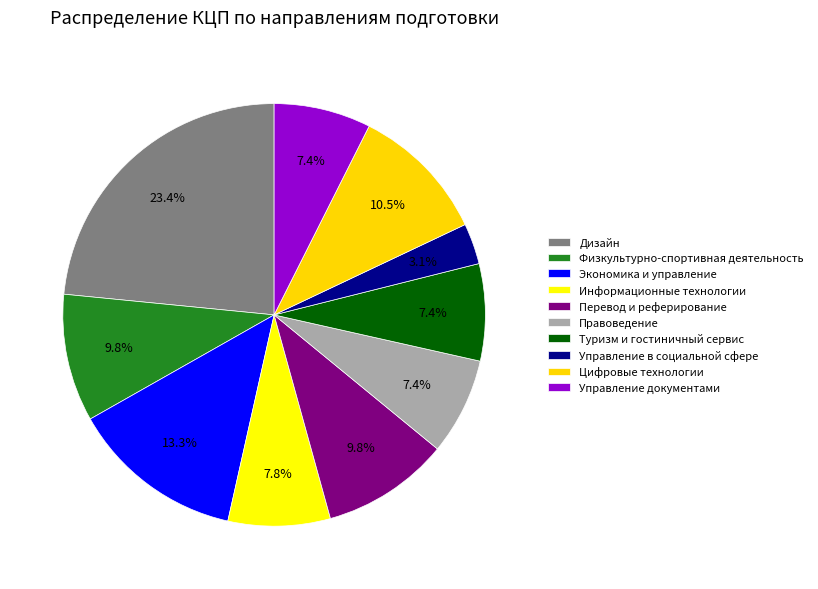

How many slices are in this pie chart?

10